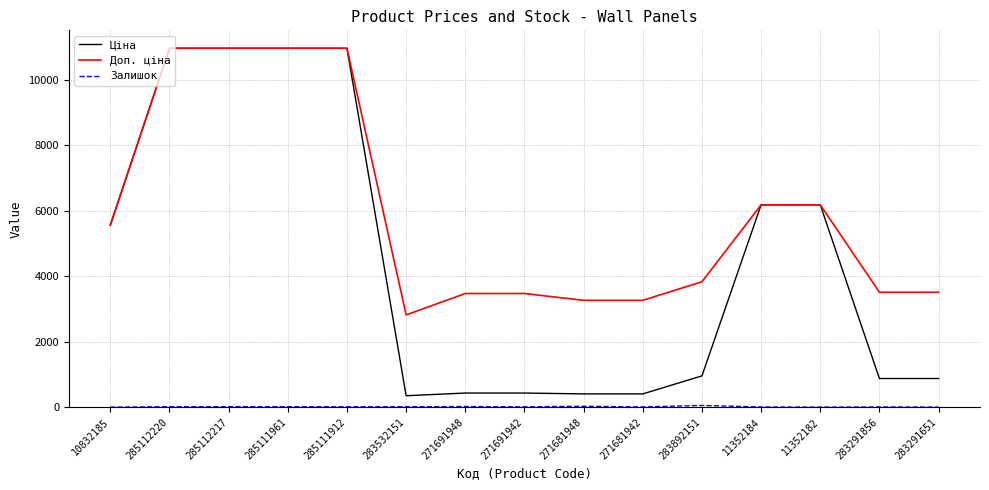

Which series has the widest spread of values?

Ціна